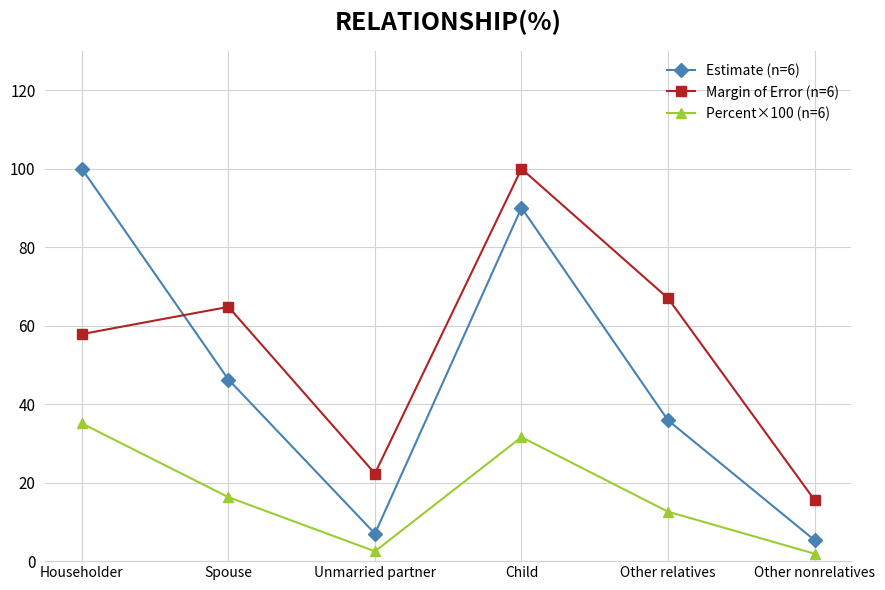

Reading left to right, what are all the values shown in this chart?

Estimate (n=6): 100.0	46.3	7.0	90.1	35.9	5.4
Margin of Error (n=6): 57.9	64.8	22.3	100.0	67.0	15.6
Percent×100 (n=6): 35.1	16.3	2.5	31.6	12.6	1.9